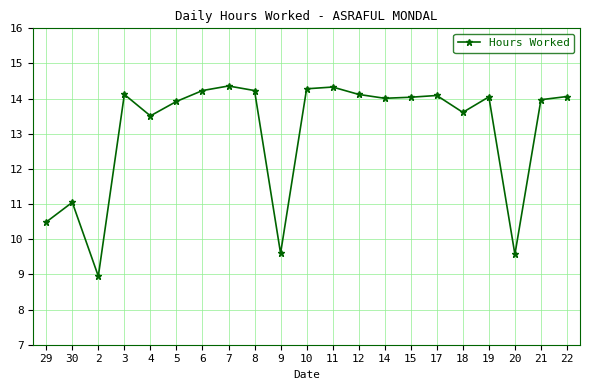

Read the value at 14.

14.0